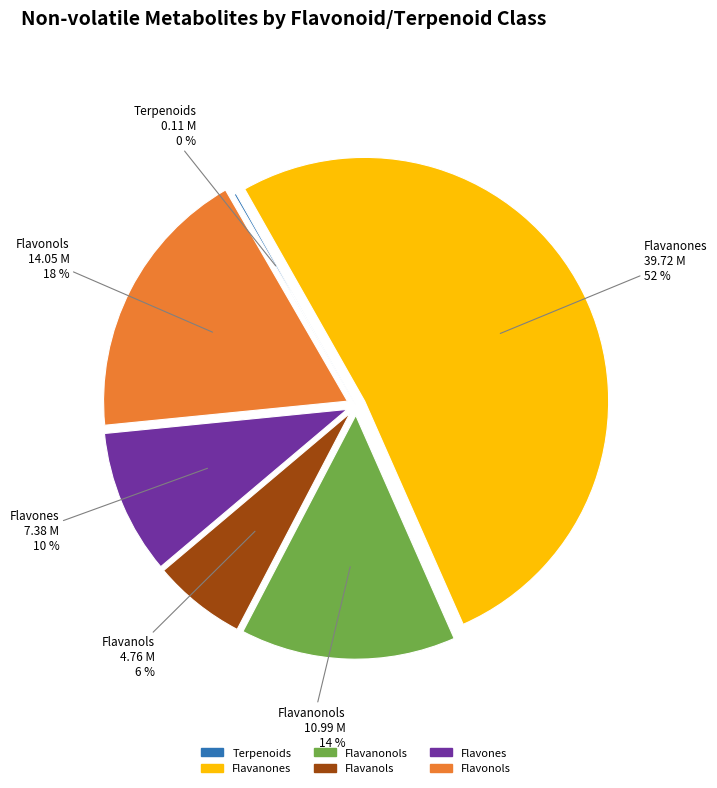

Combined, do Flavones and Flavanols account for over 50%?

No